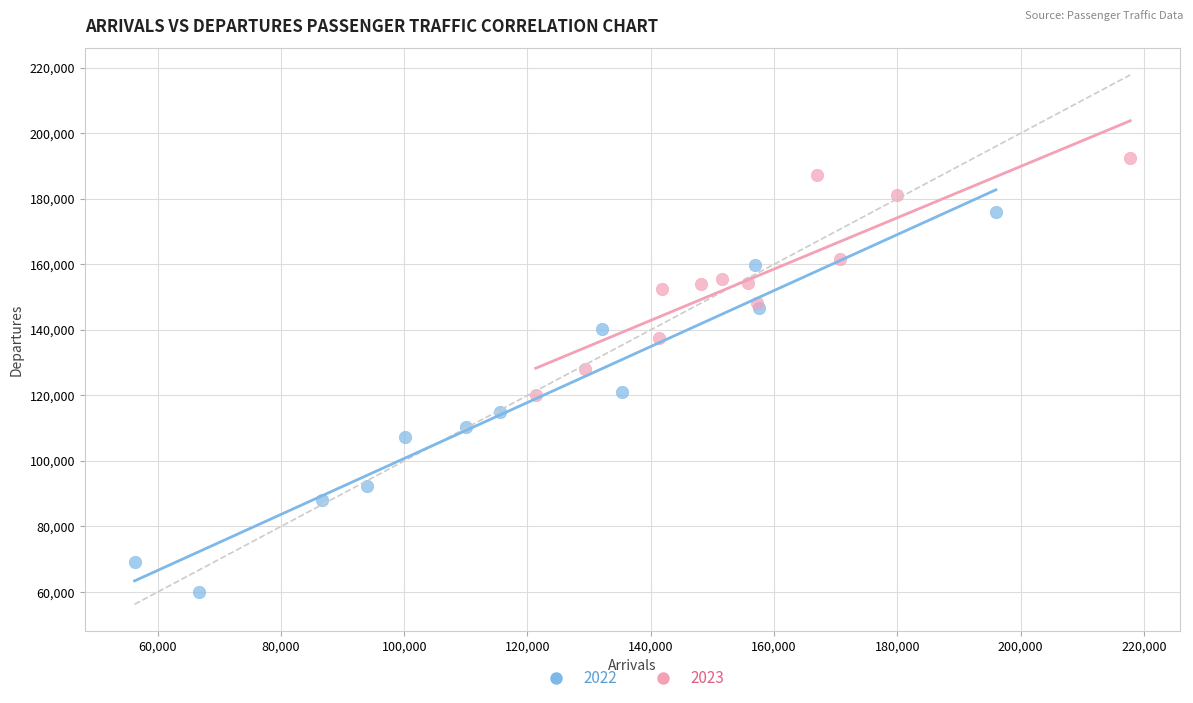

What are all the series names shown in the legend?

2022, 2023